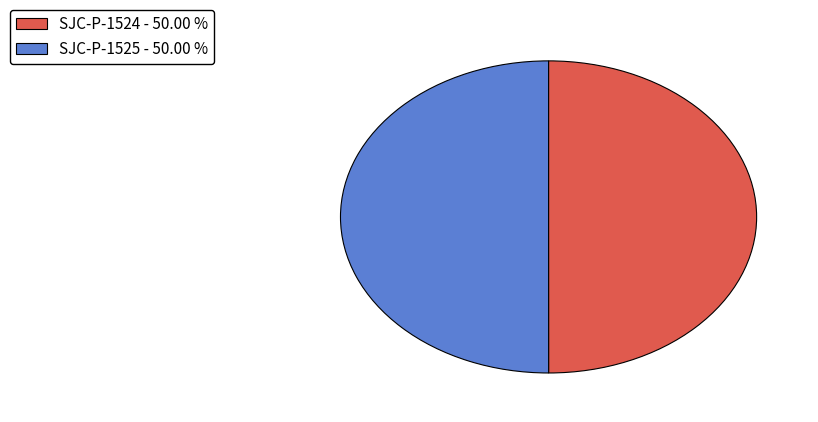

Count the number of slices in the pie.

2